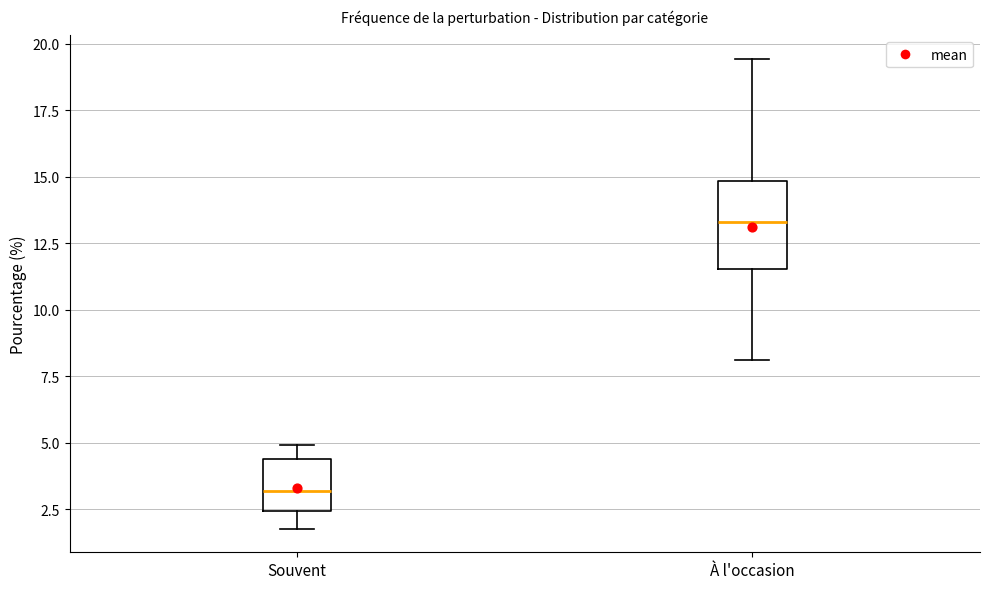

Reading left to right, read every box against the y-axis: the position of its median line, the range the box covers, and the ends of its whiskers. The values are not printed on the chart, so give them approximately, as read against the axis.

Souvent: median 3.0, box 2.5 to 4.5, whiskers 2.0 to 5.0
À l'occasion: median 13.5, box 11.5 to 15.0, whiskers 8.0 to 19.5